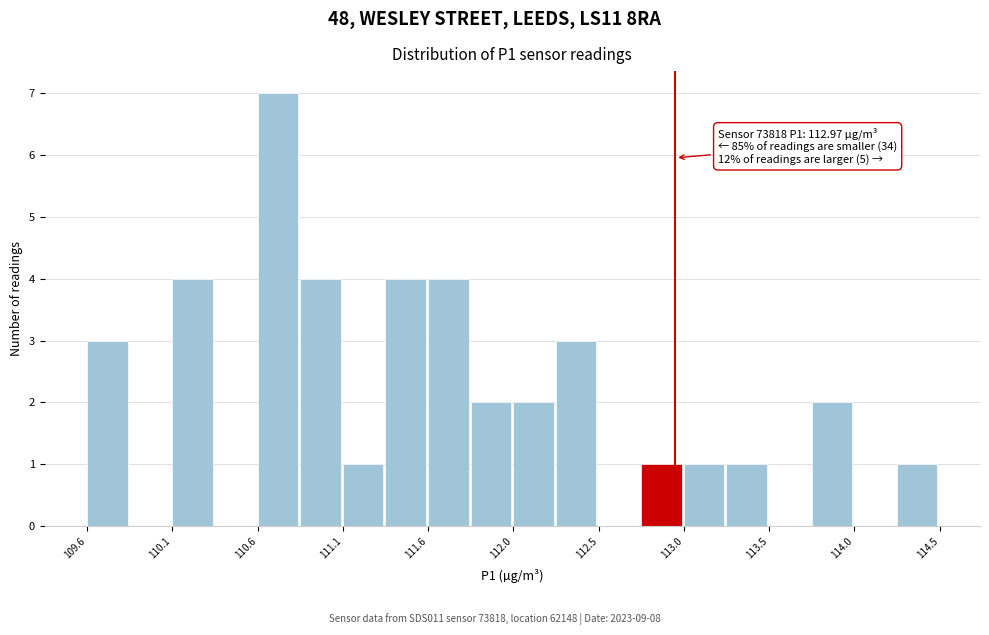

Over which range of the x-axis is the bar tallest?

110.60 to 110.85